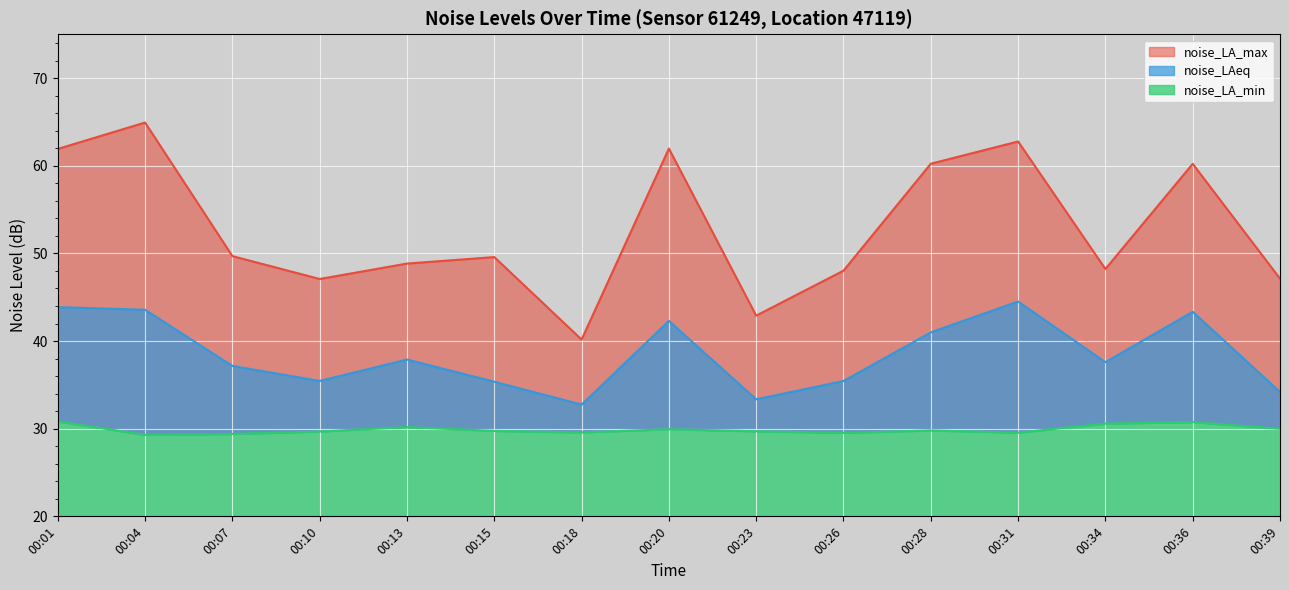

What is the average value of the noise_LA_max series?

52.9